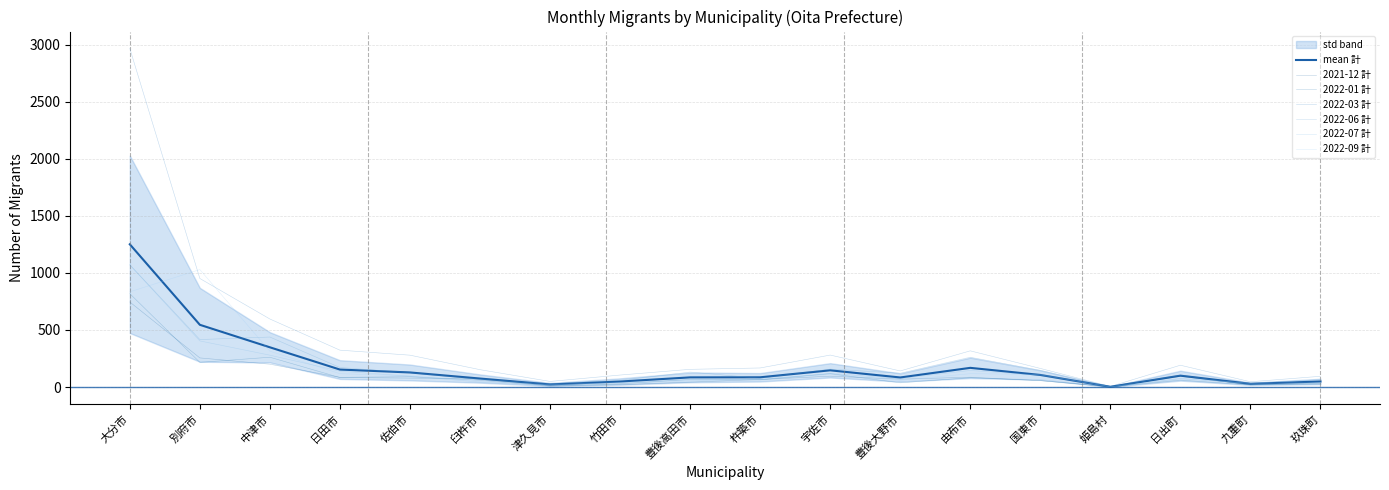

What is the difference between the second highest and minimum values in the 2022-09 計 series?

832.0